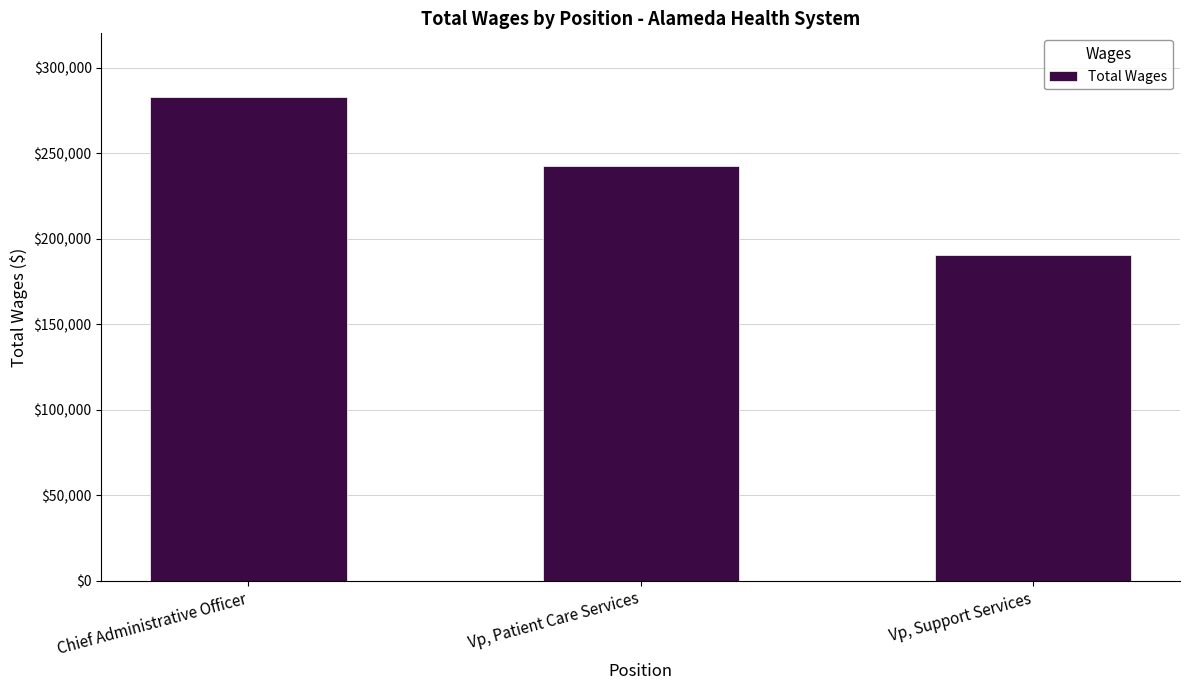

Is it true that the value at Vp, Support Services is 190664?

True